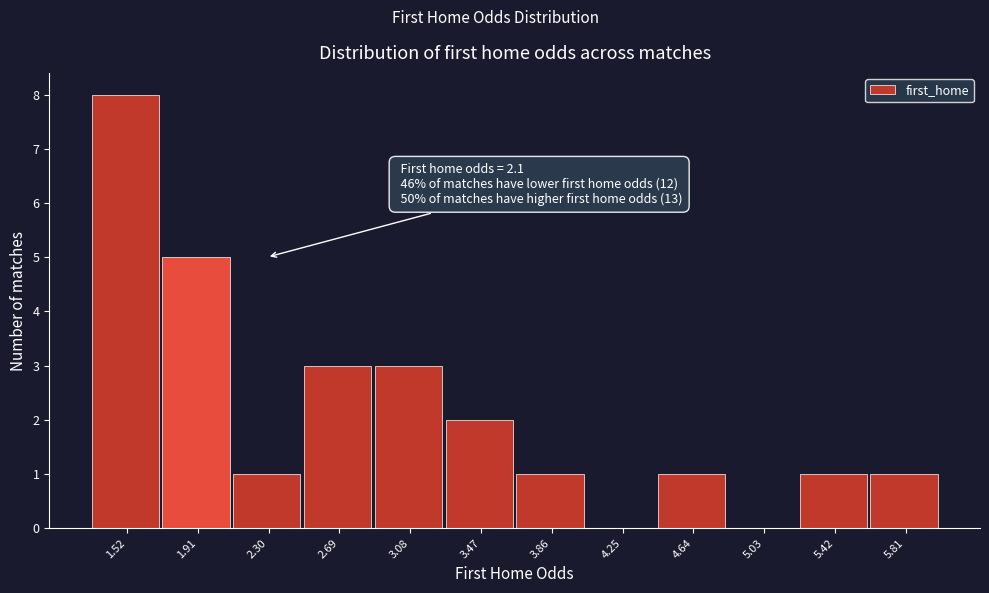

Which range on the x-axis has the tallest bar?

1.35 to 1.70